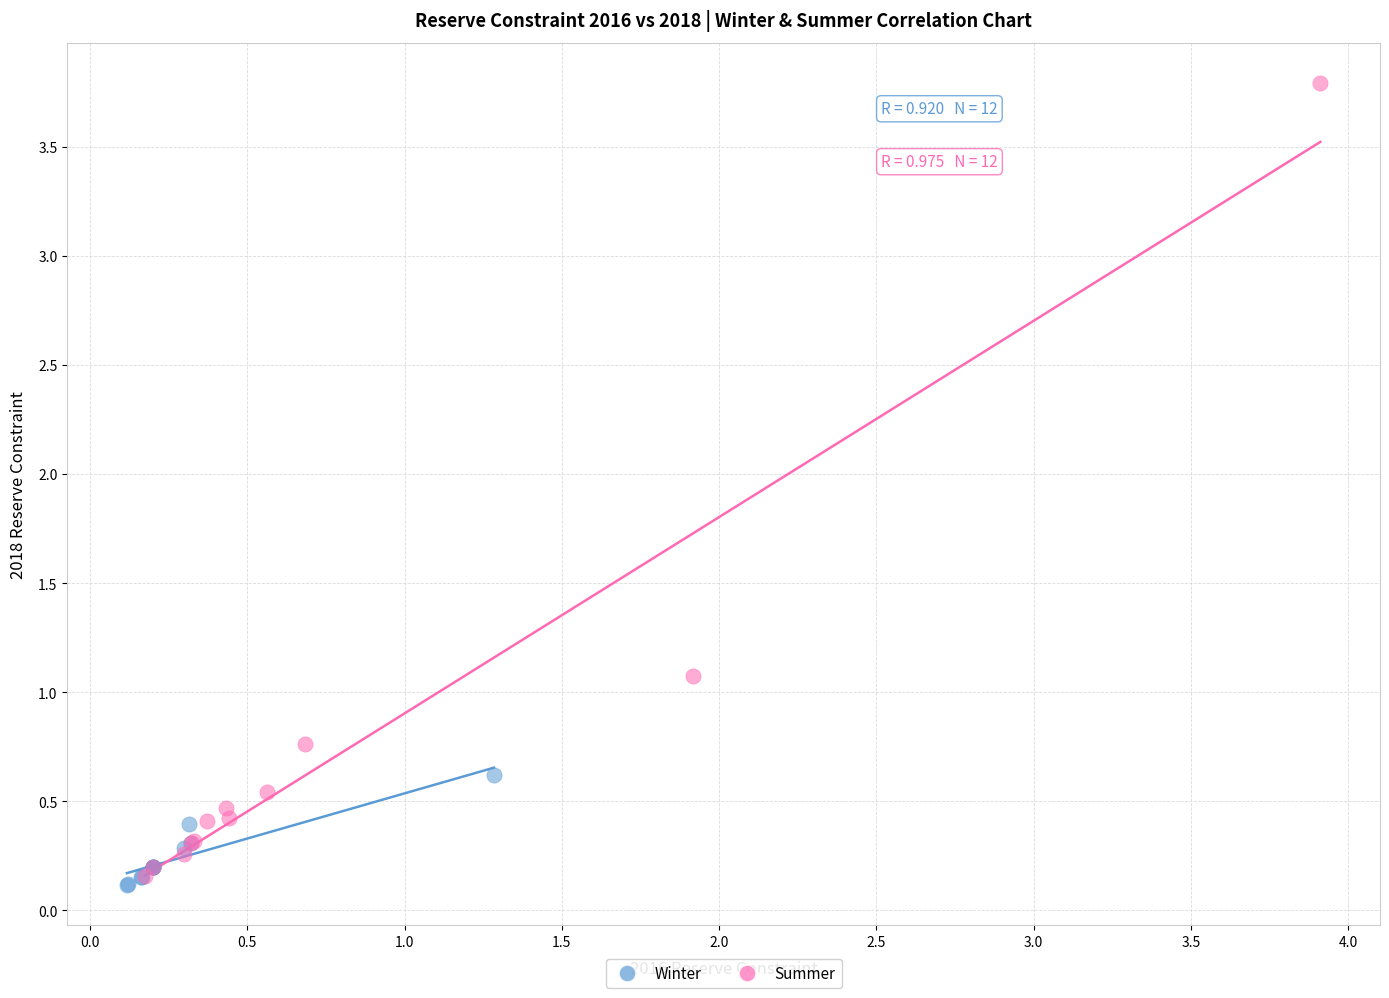

Which series contains the highest Y value?

Summer